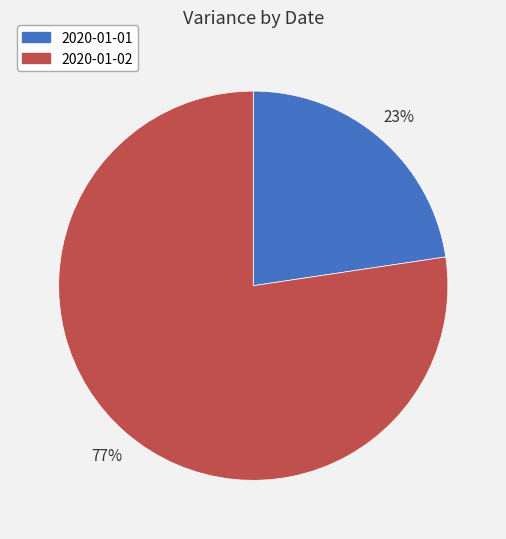

How many segments does this pie chart have?

2